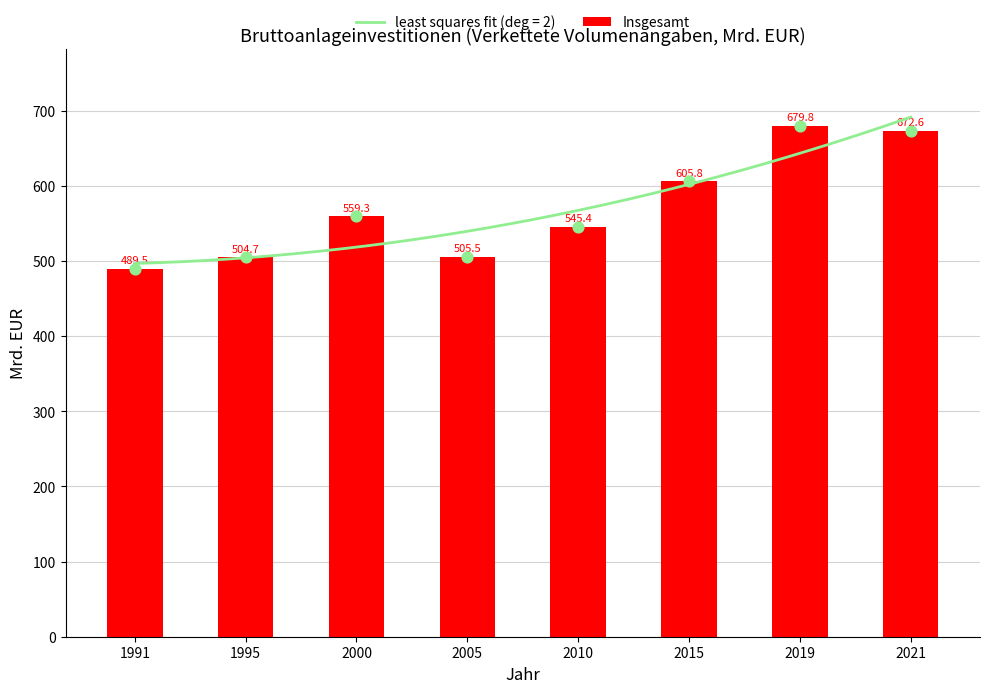

Approximately how many times larger is the value at 1991 compared to 2015?

0.8